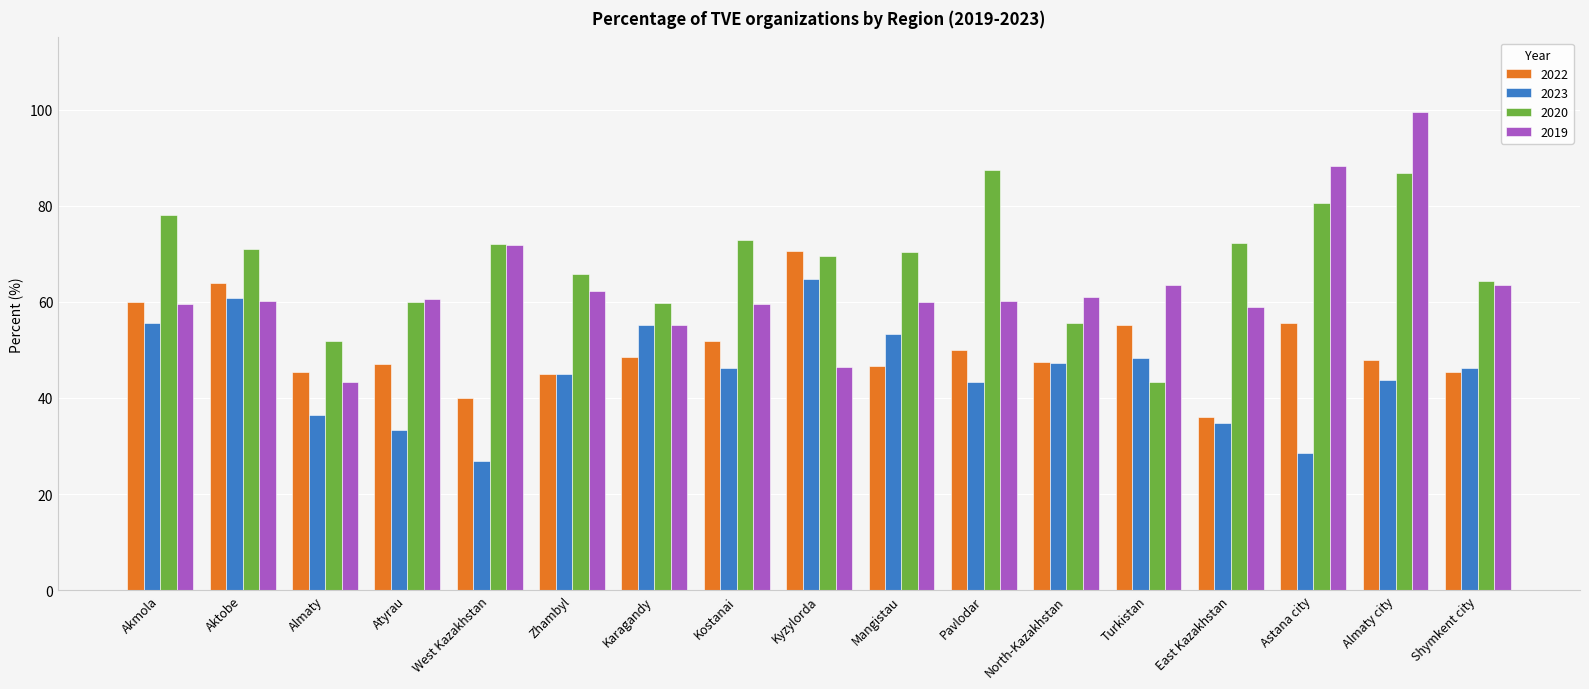

Between Mangistau and Almaty city, which series saw the biggest shift?

2019